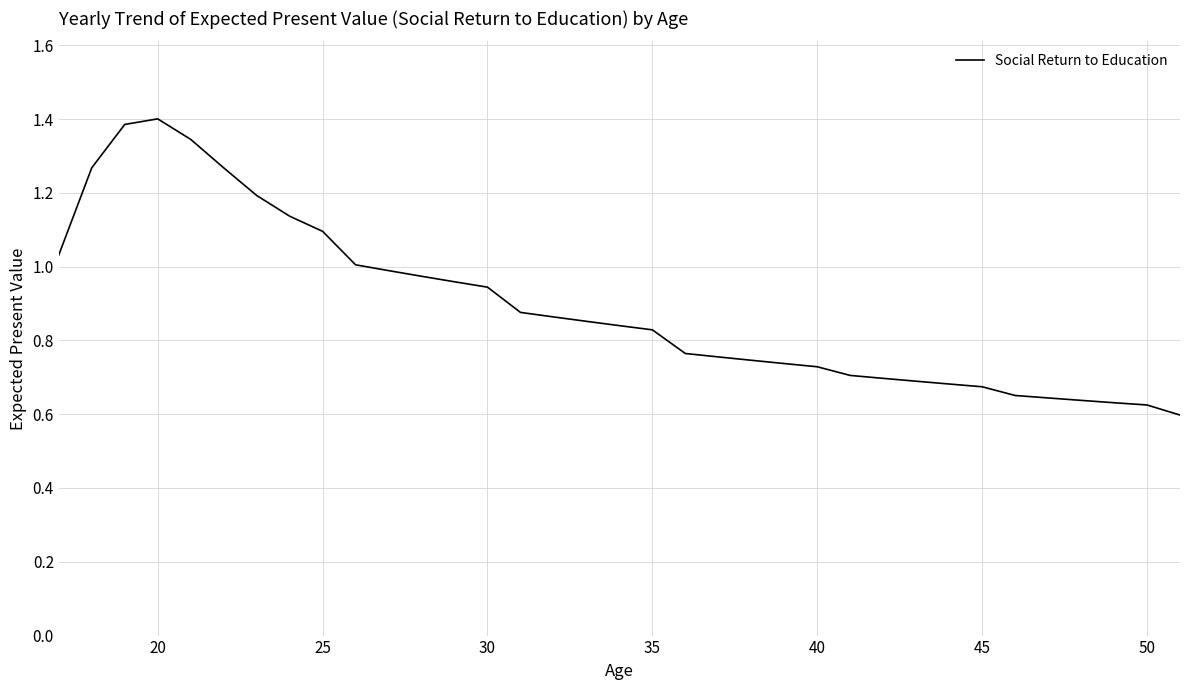

What is the maximum value shown in the chart?

1.4